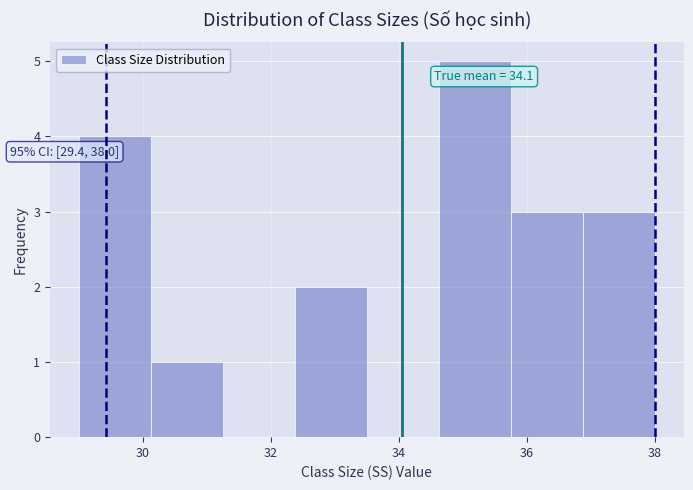

Which range on the x-axis has the tallest bar?

34.6 to 35.8